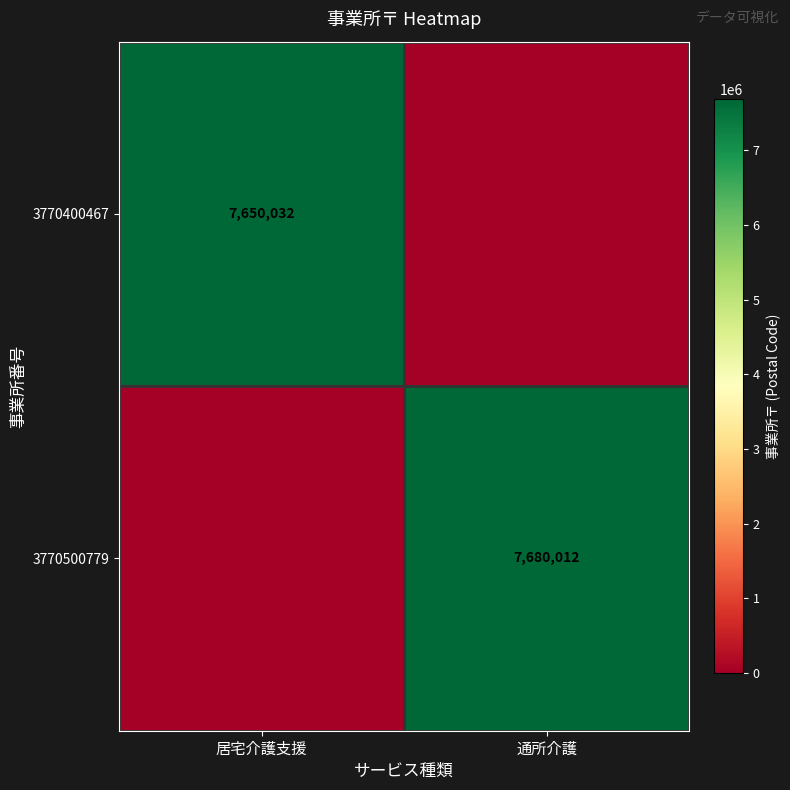

True or false: 3770500779 has a value of 7680012 at 通所介護.

True